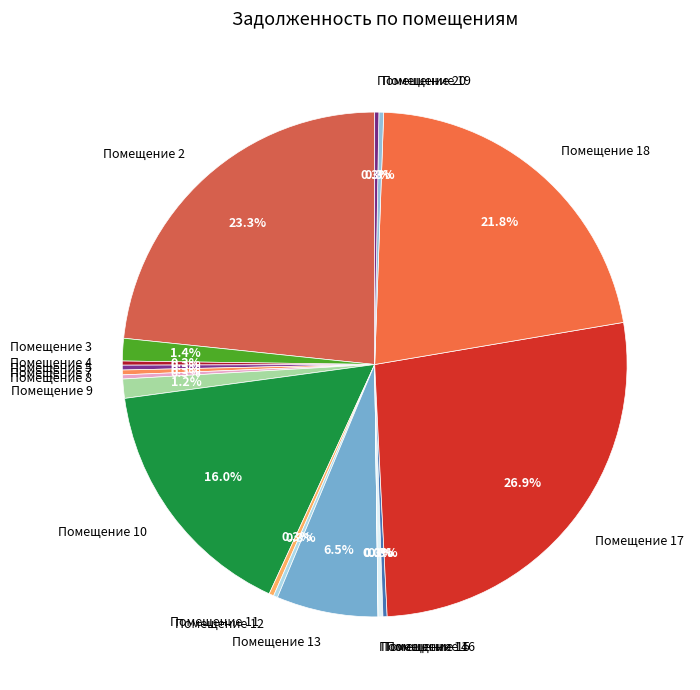

Which slice is the largest?

Помещение 17